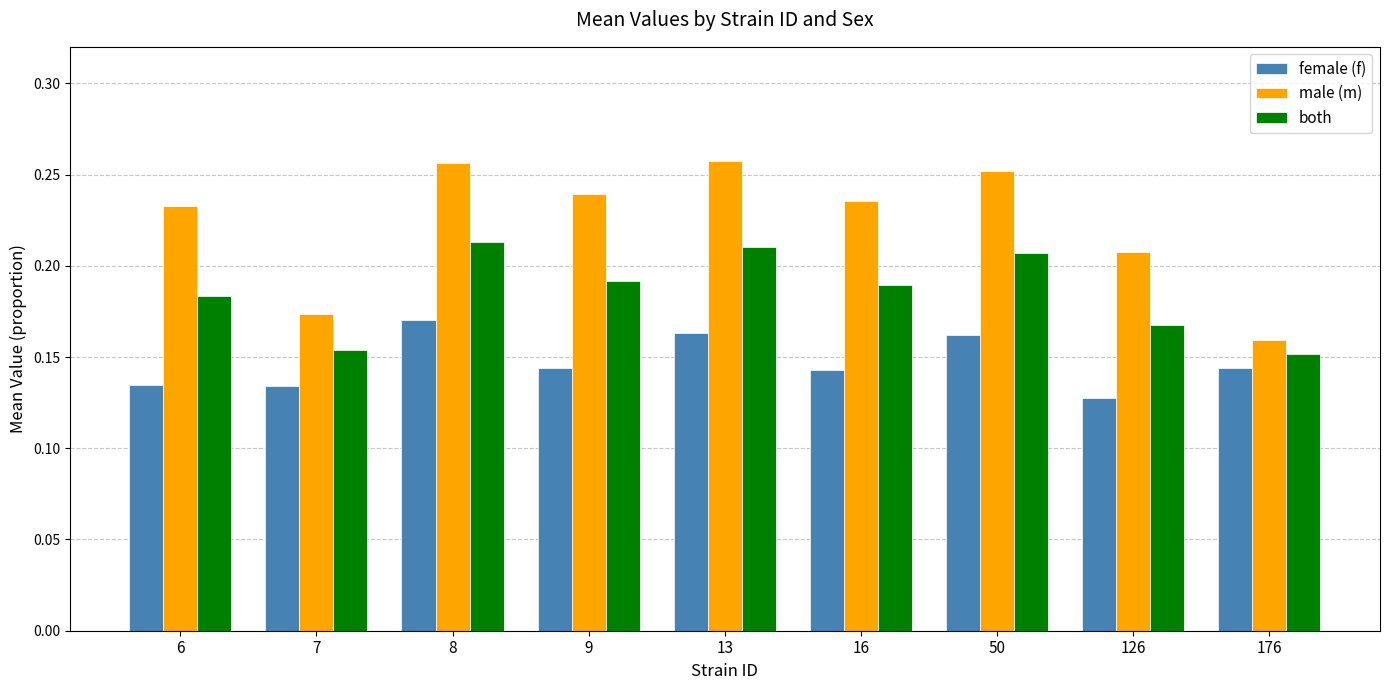

At 16, list the series in order from largest to smallest.

male (m), both, female (f)